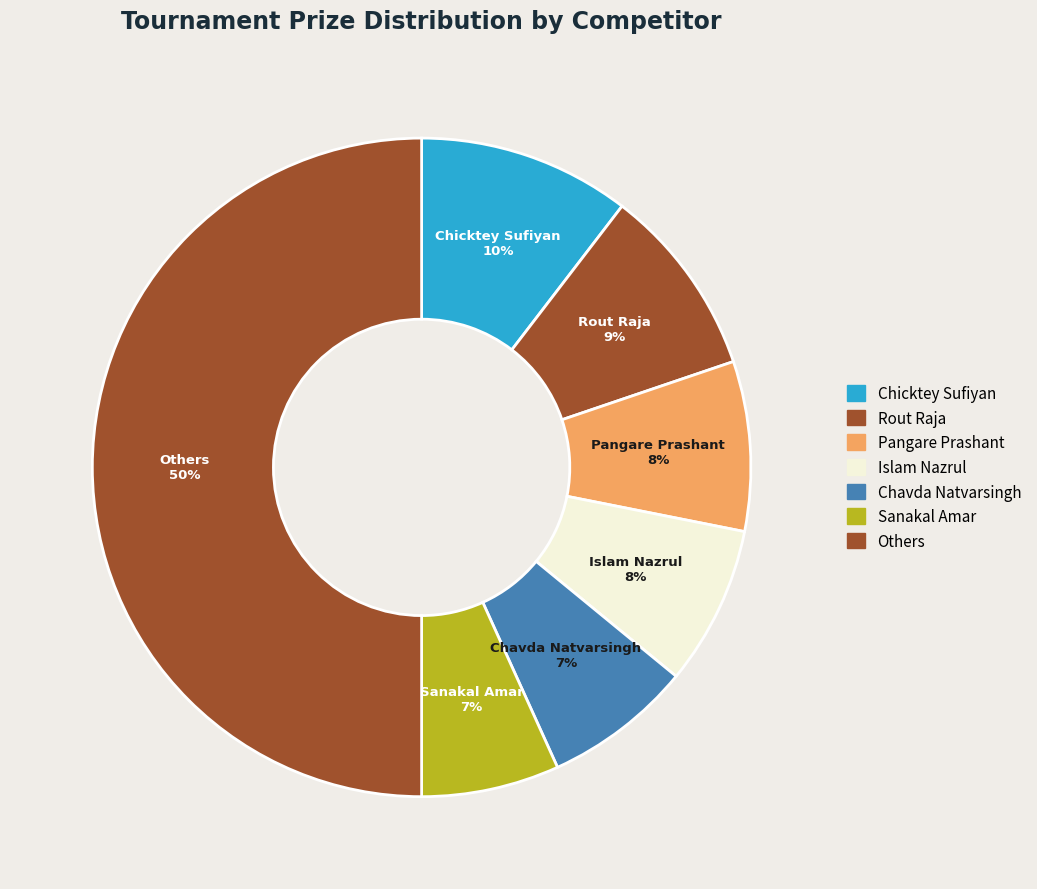

How many slices are in this pie chart?

7